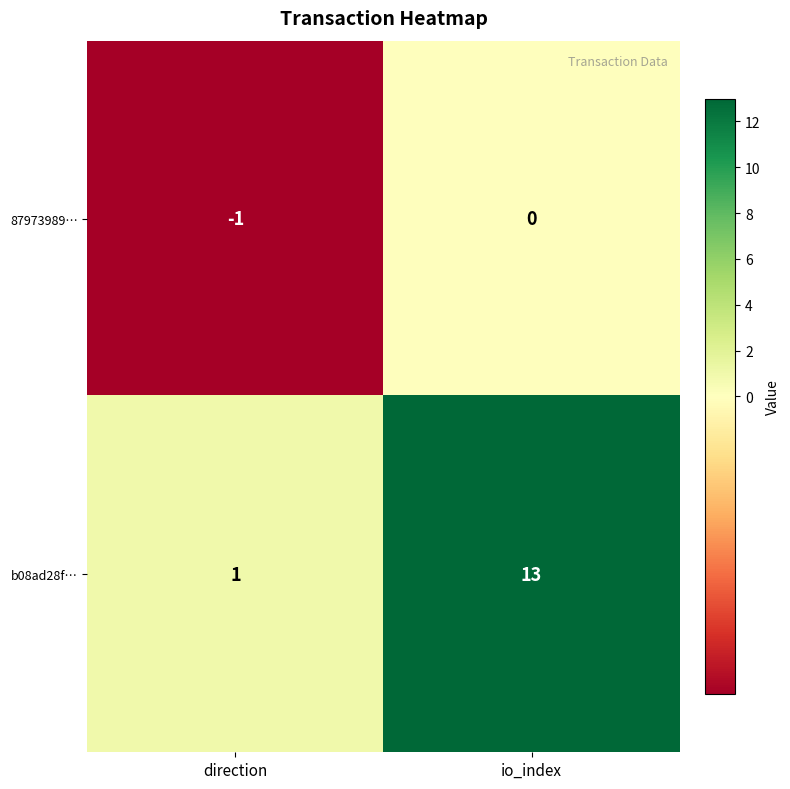

Is it true that 87973989… equals 0 at io_index?

True